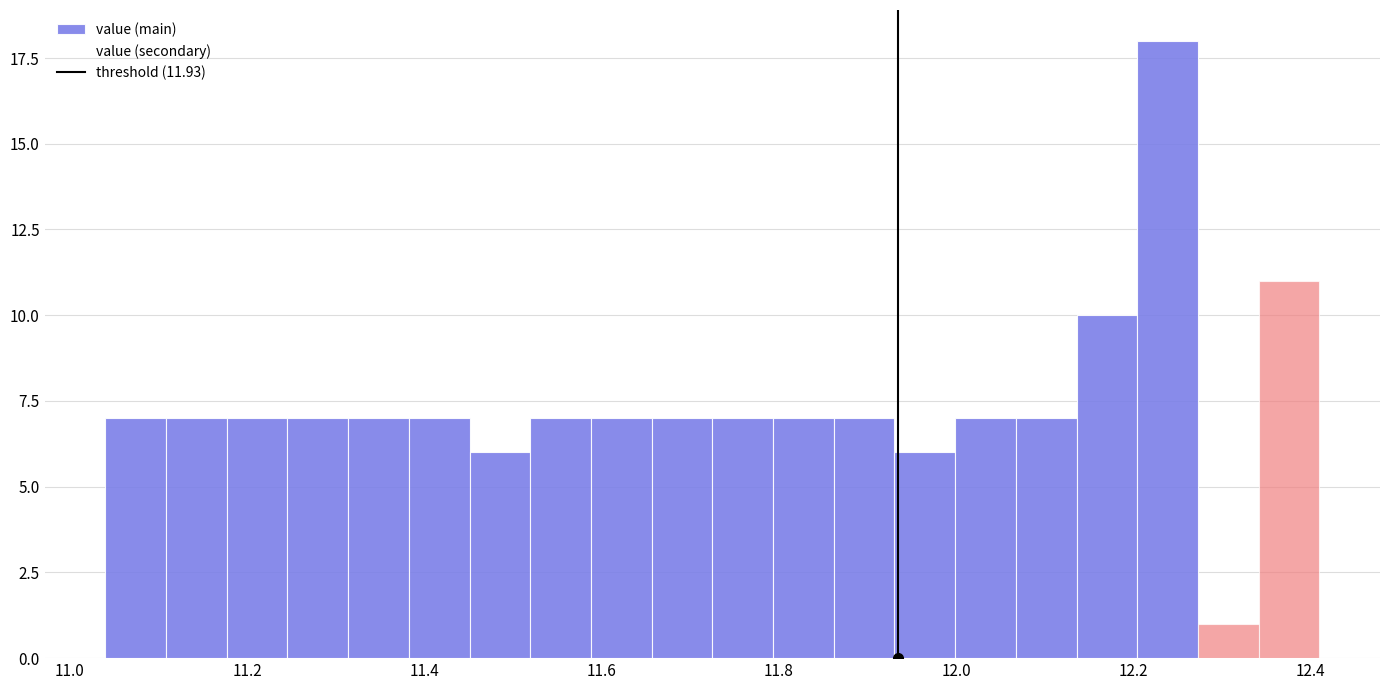

Read against the x-axis, roughly where is the centre of the tallest bar?

12.24